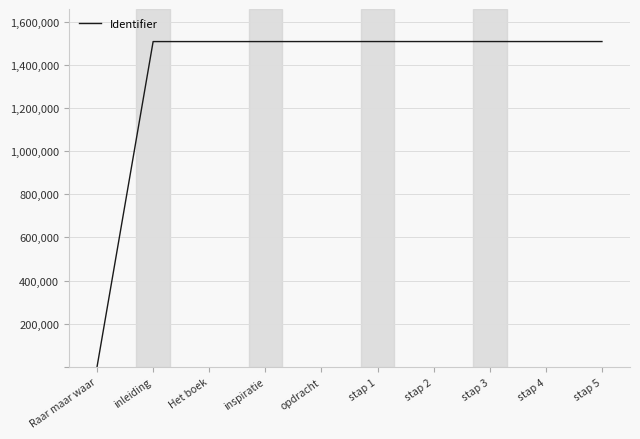

Is it true that the value at inleiding is 428887?

False